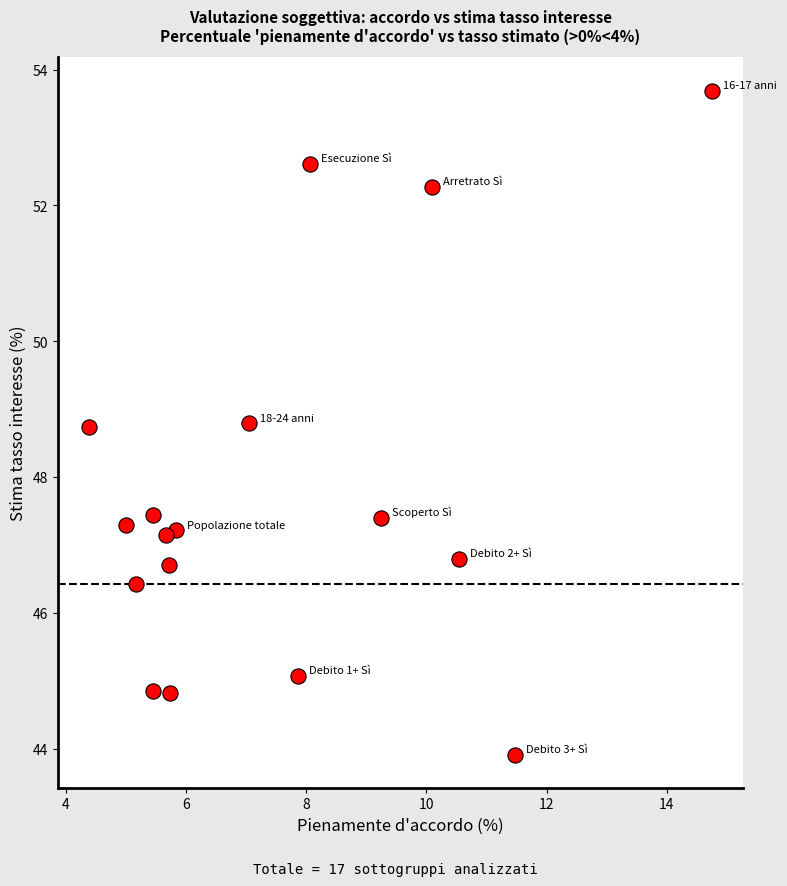

What is the range of X values (max minus min)?

10.4